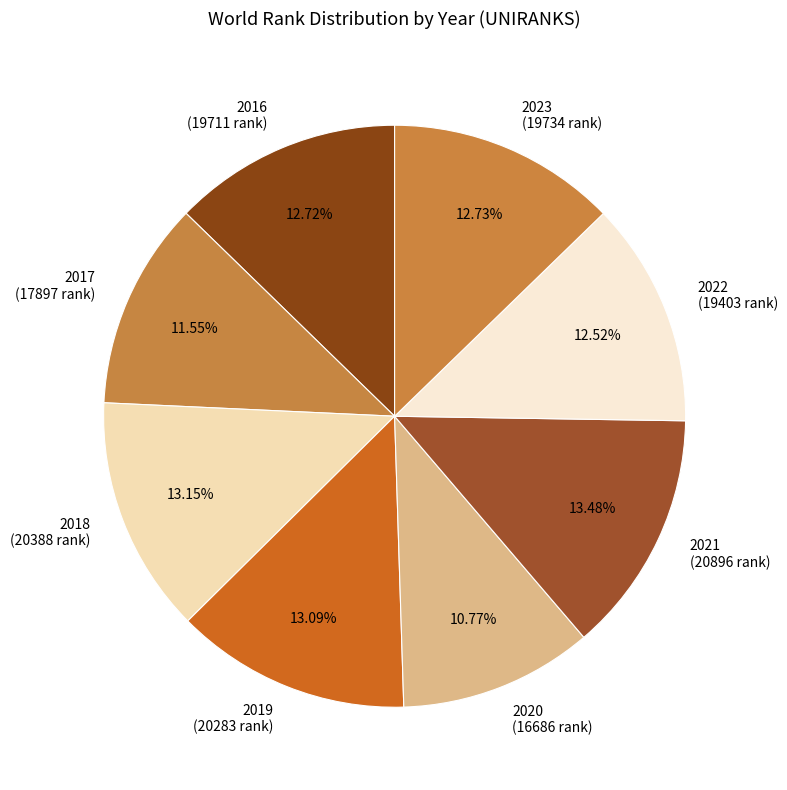

Is there any slice that represents more than half of the pie?

No